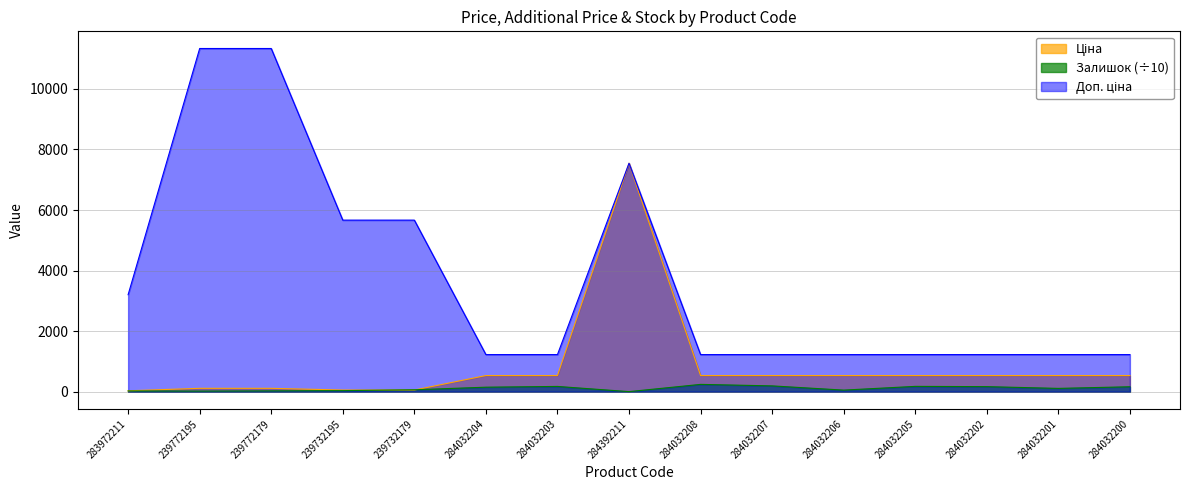

How many lines are shown in the chart?

3